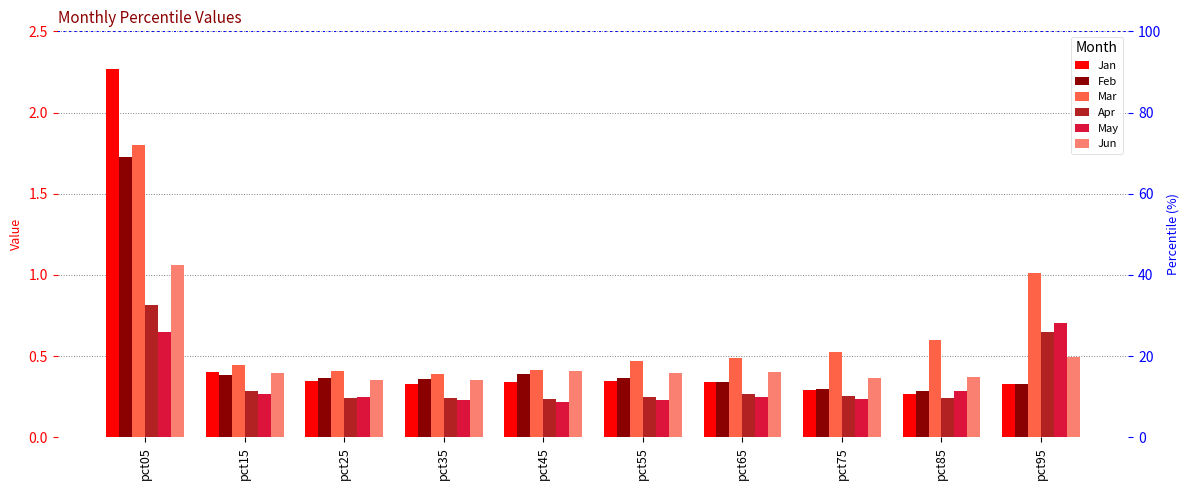

What is the difference between the maximum and minimum values in the Feb series?

1.4